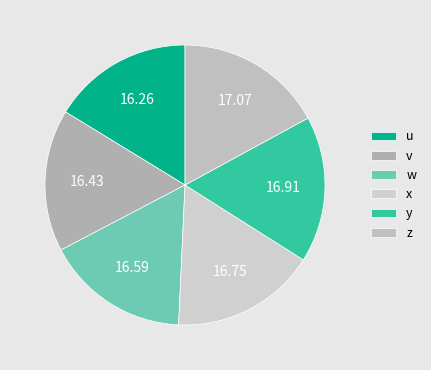

Which slice is the largest?

z